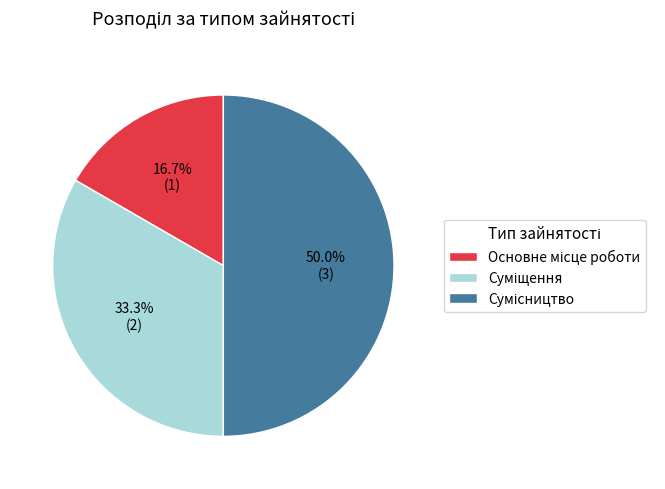

To the nearest percent, what is the difference between the largest and smallest slice percentages?

33%